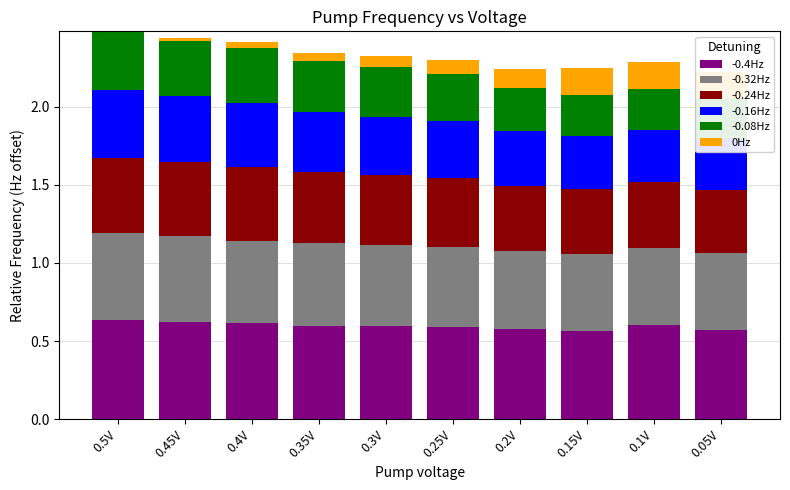

What is the average value of the -0.08Hz series?

0.3